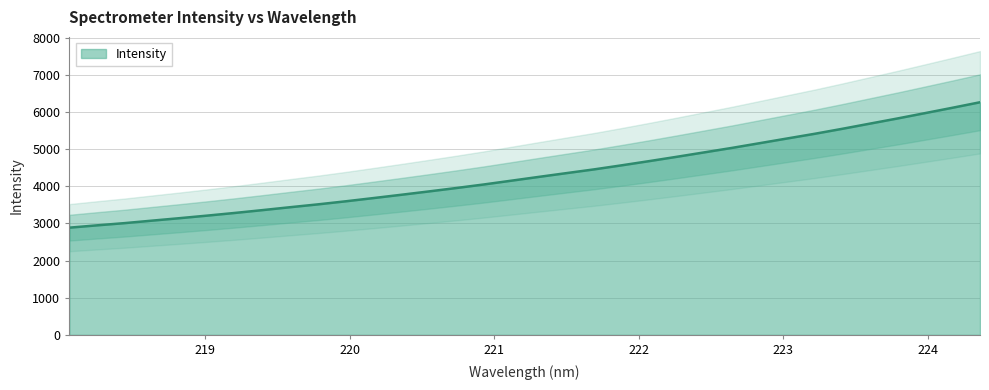

How many lines are shown in the chart?

1